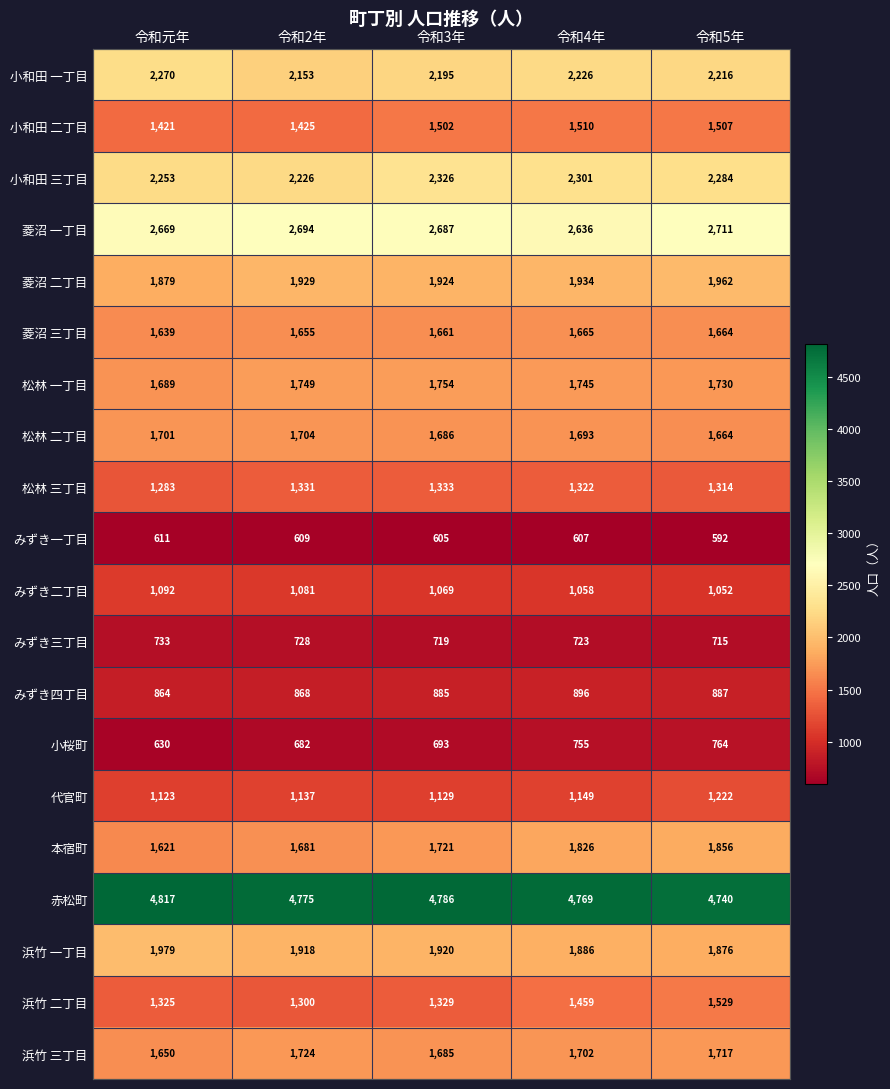

What is the sum of the 松林 一丁目 values at 令和4年 and 令和3年?

3499